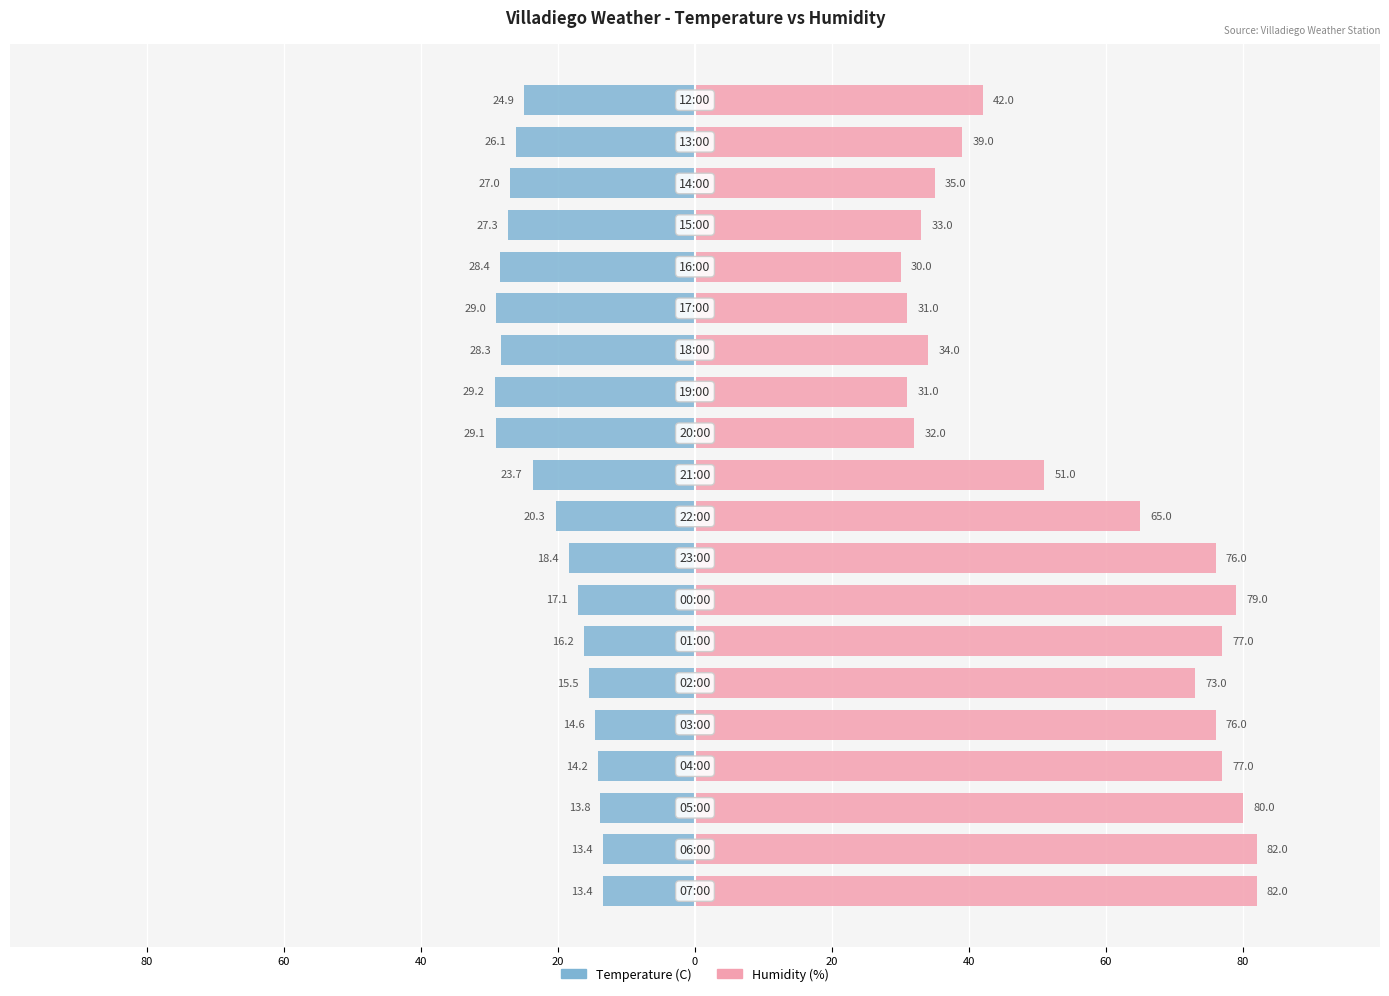

Is it true that Temperature (C) equals -12.0 at 80?

False